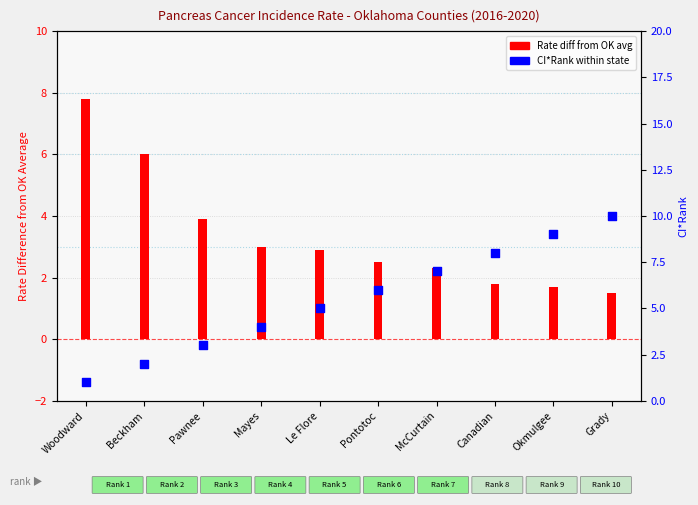

What are all the series names shown in the legend?

Rate diff from OK avg, CI*Rank